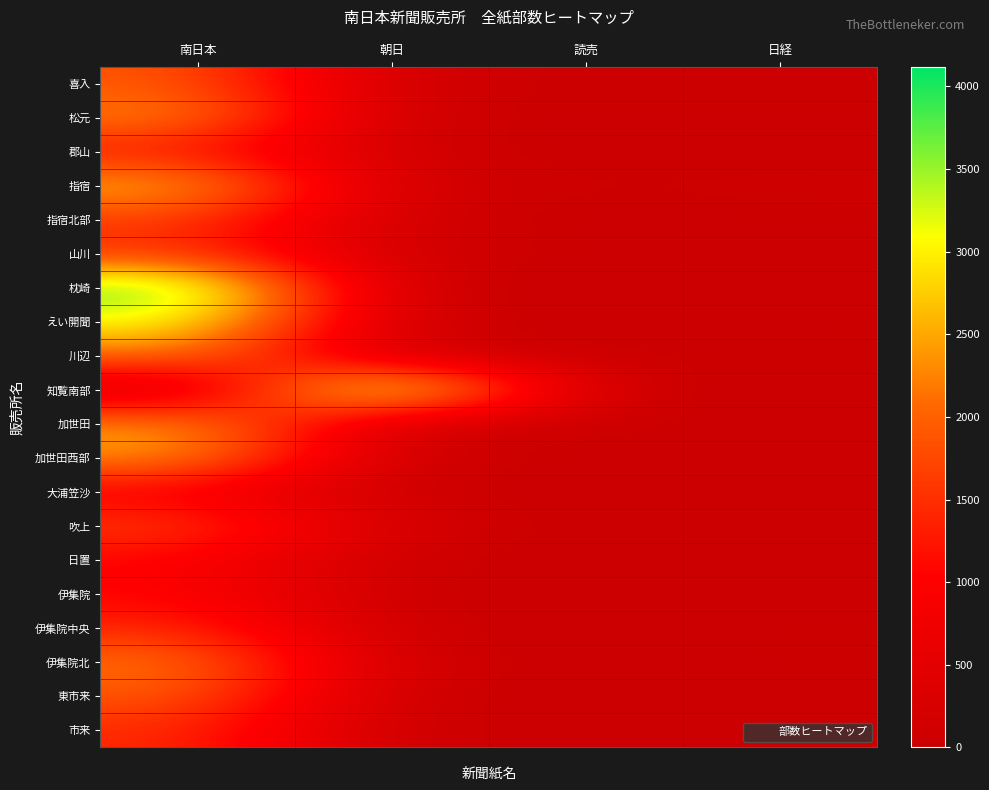

At how many categories does at least one series exceed 1207?

2